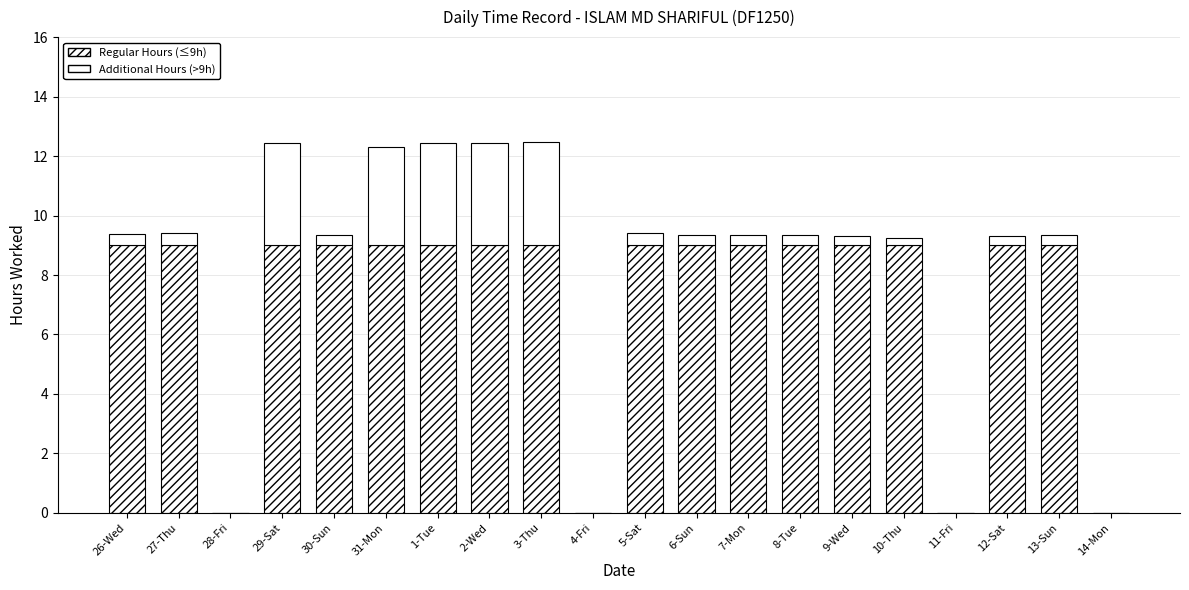

At how many categories does at least one series exceed 5?

16